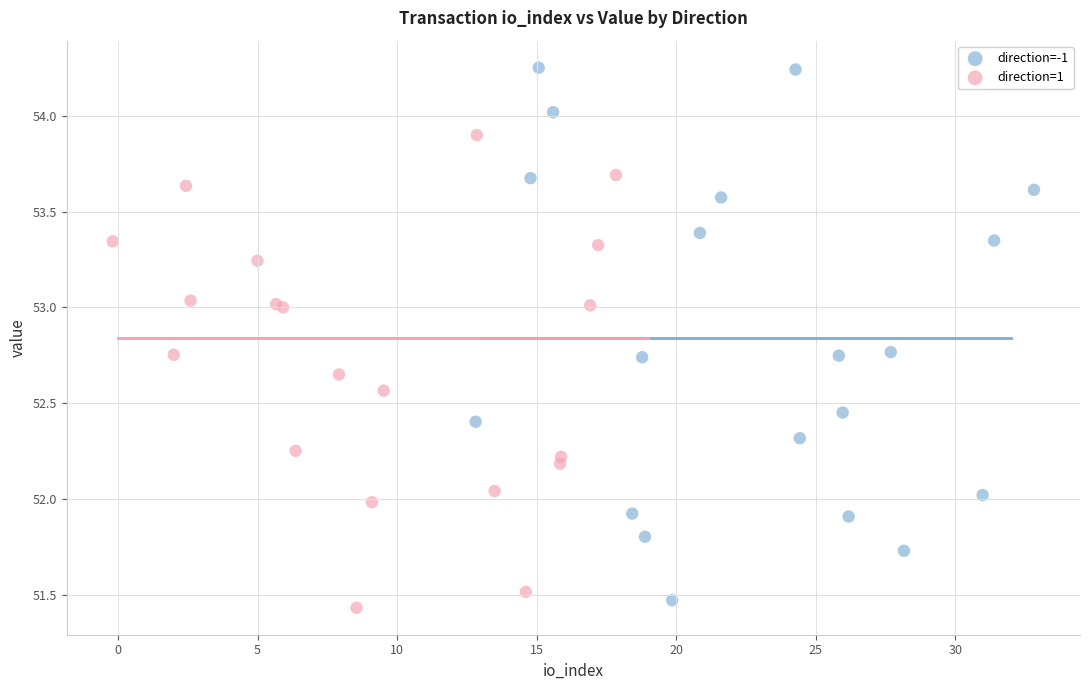

Which series has the widest spread of Y values?

direction=-1